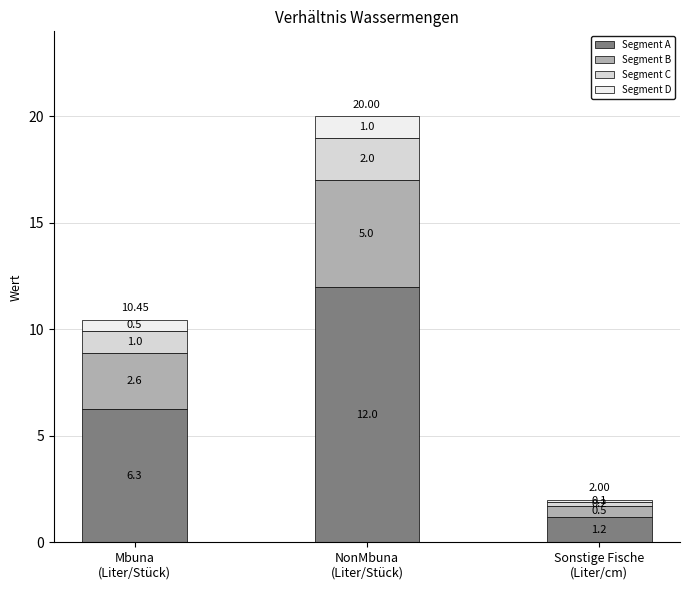

What is the difference between the maximum and minimum values in the Segment A series?

10.8